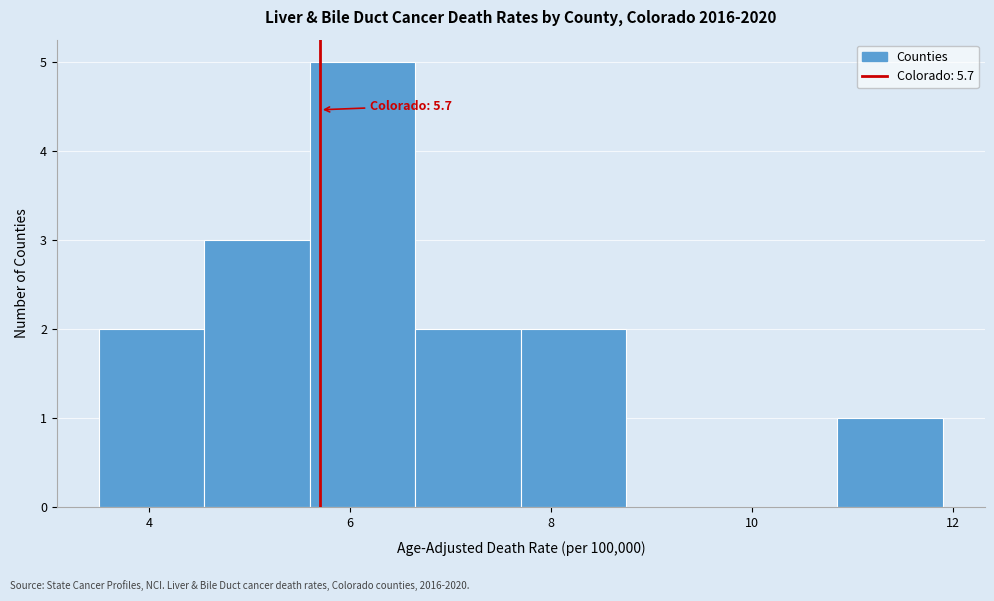

Over which range of the x-axis is the bar tallest?

5.60 to 6.65